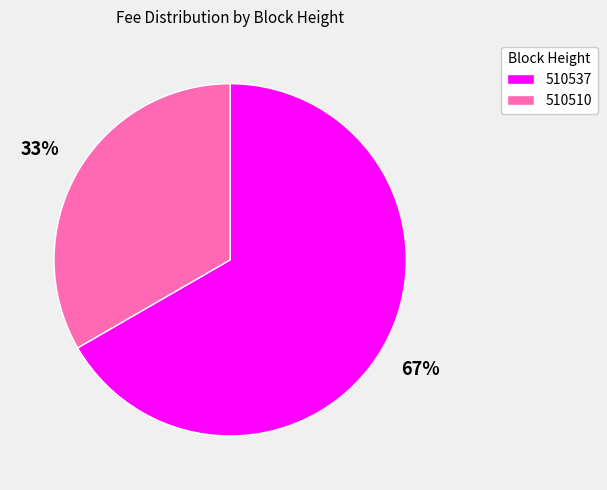

Rank the categories by value from lowest to highest.

510510, 510537